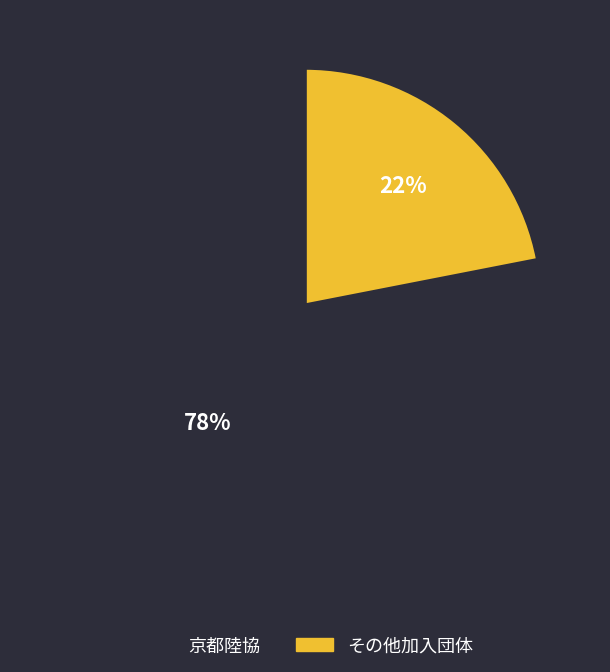

To the nearest percent, what portion does 京都陸協 represent?

78%